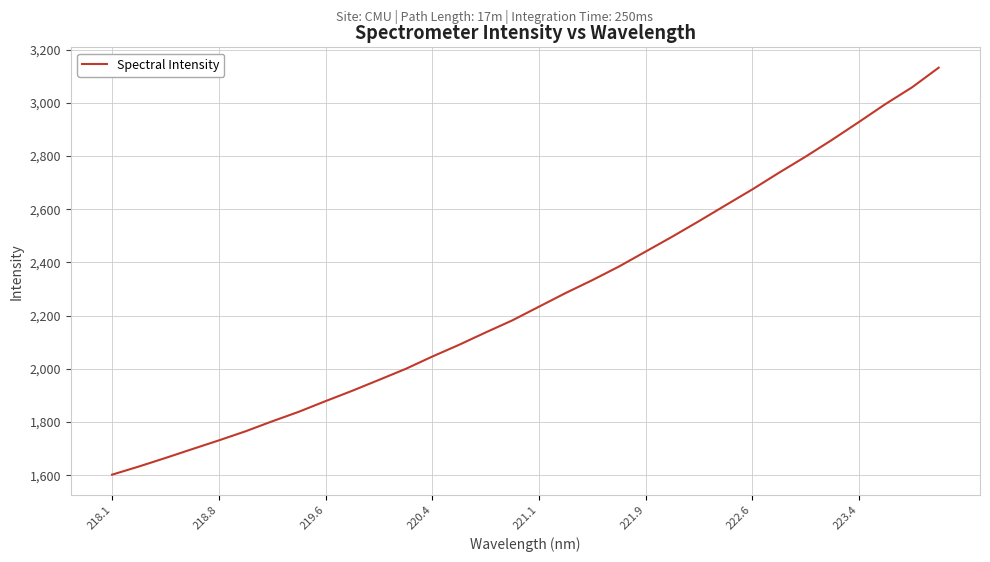

What is the greatest value displayed?

3132.4